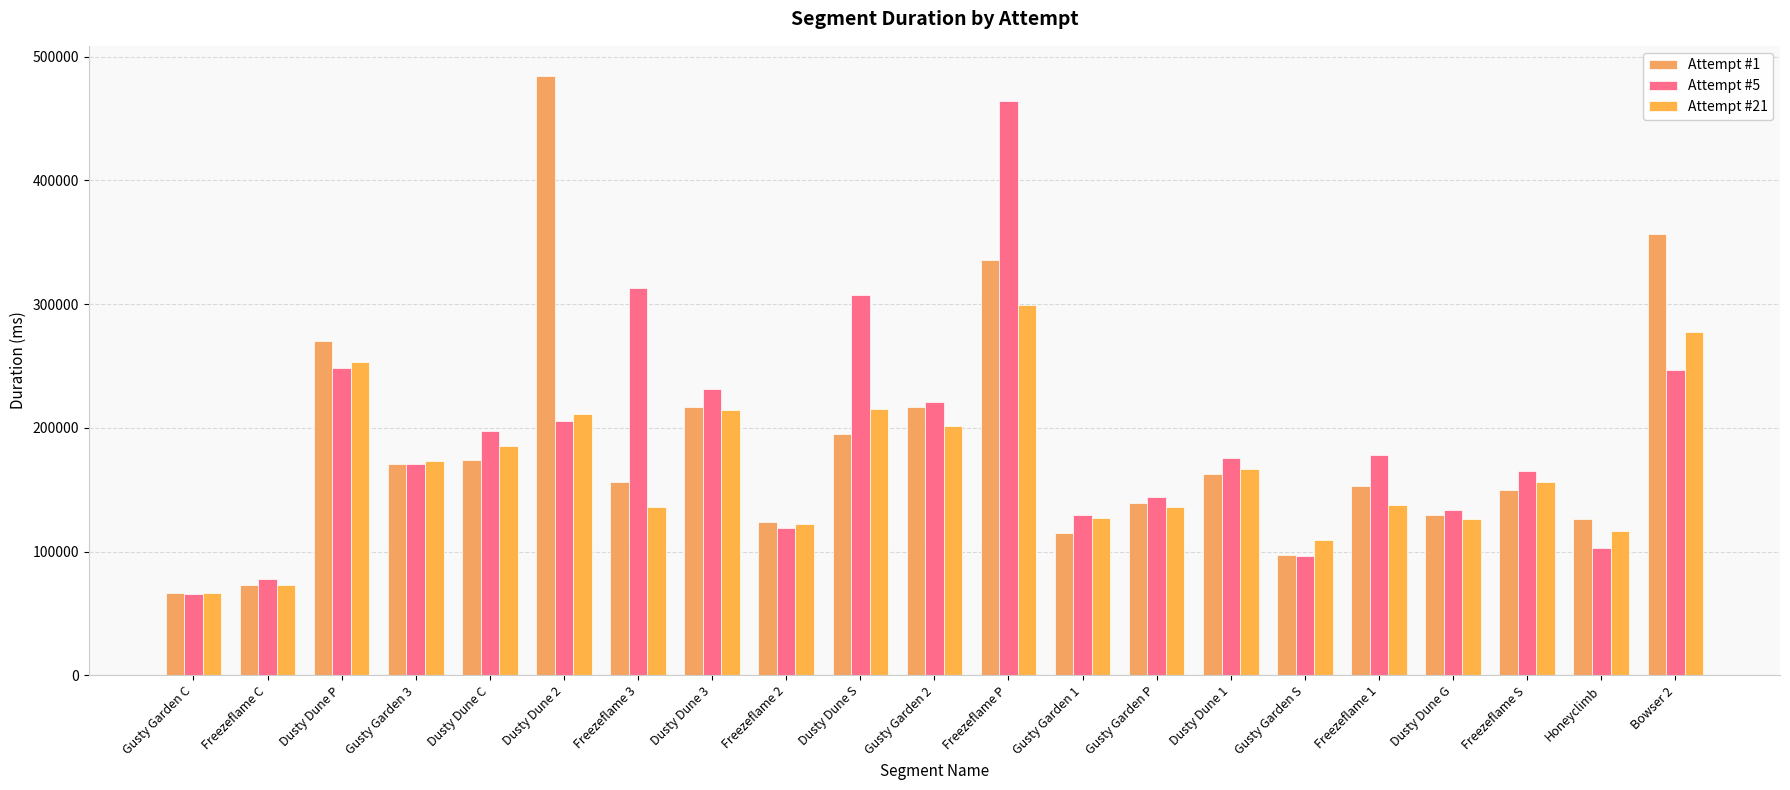

How many bars are there in total?

63